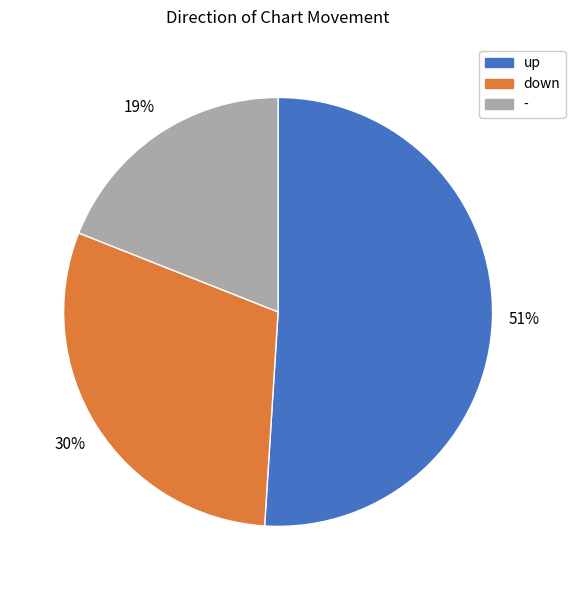

Which category has the smallest portion of the pie?

-